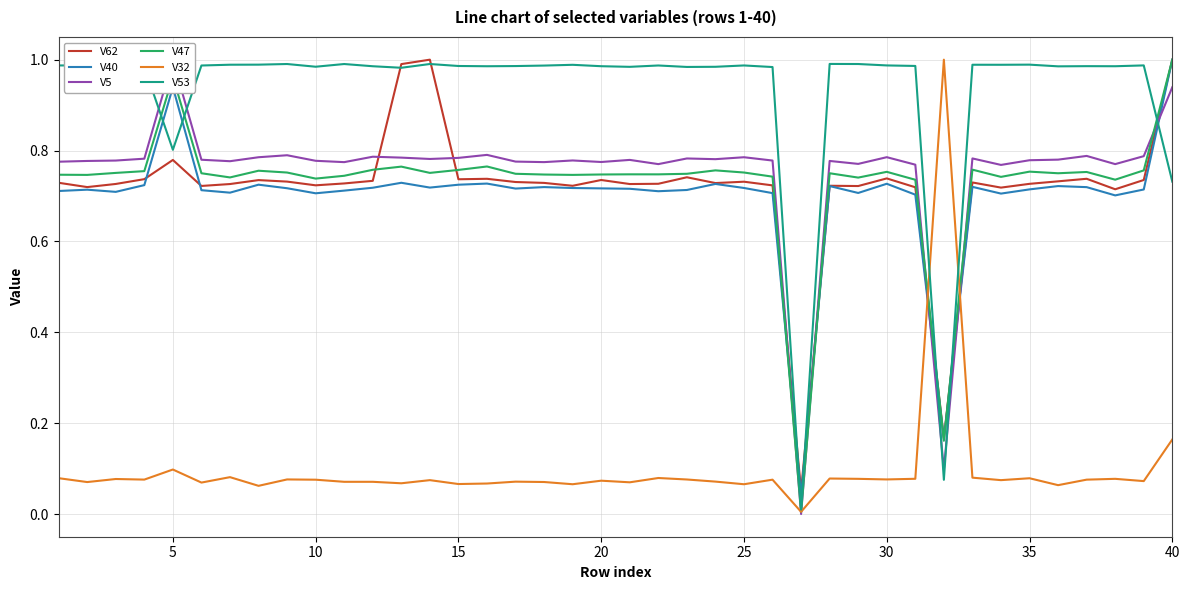

Is the value of V53 at 10 greater than the value of V32 at 40?

Yes